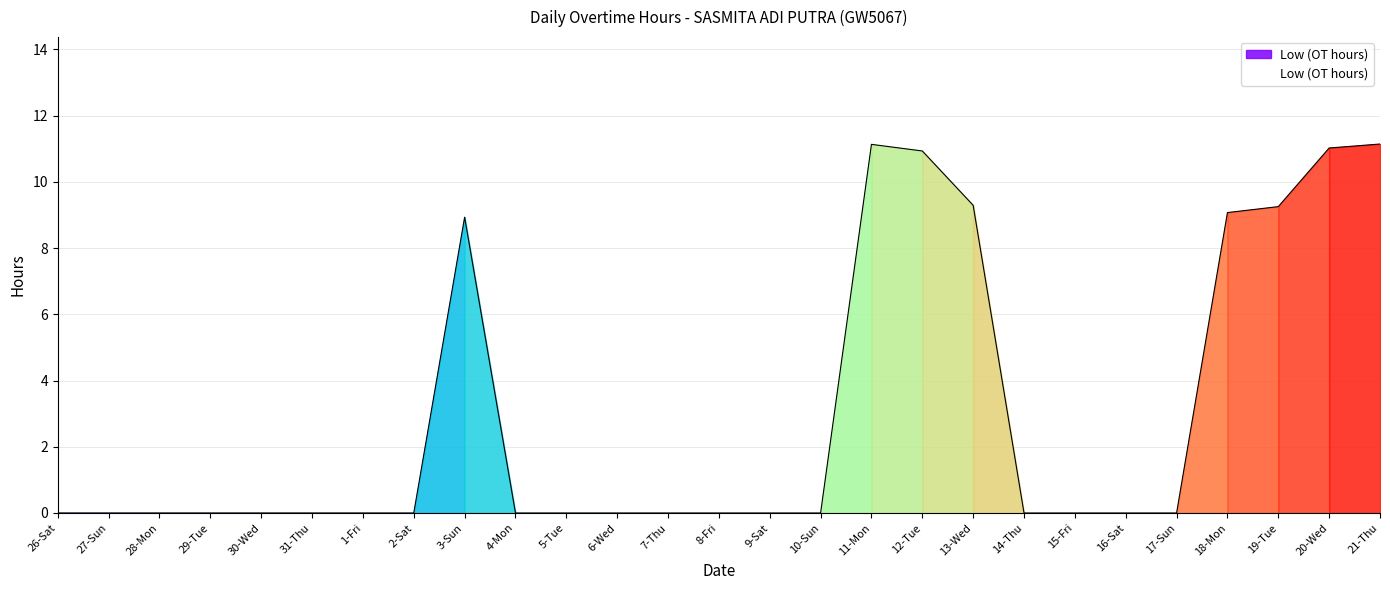

What is the difference between the values at 2-Sat and 21-Thu?

11.1